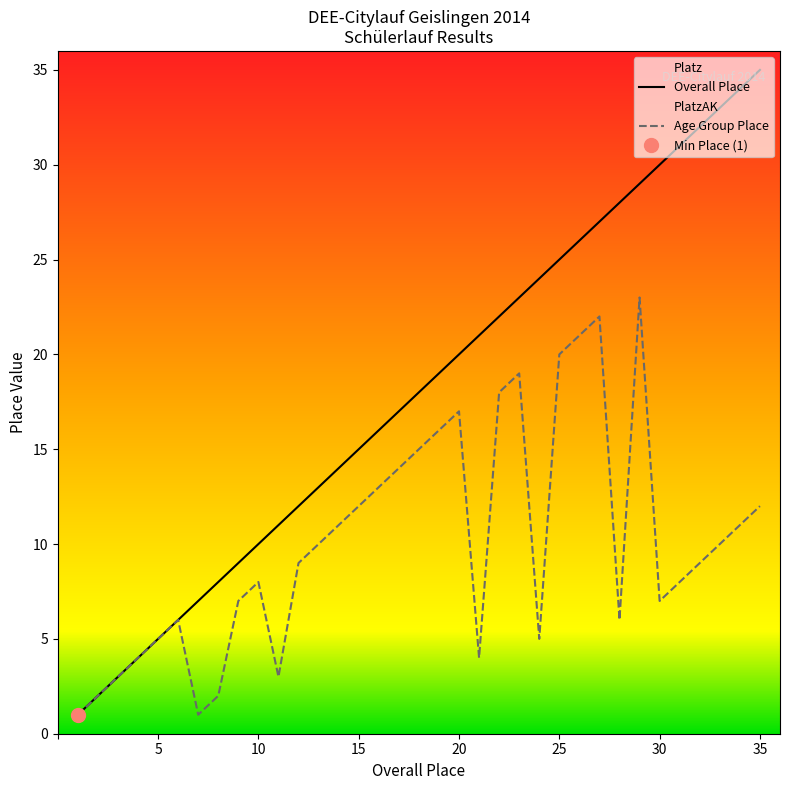

True or false: Platz and PlatzAK cross at least once.

False